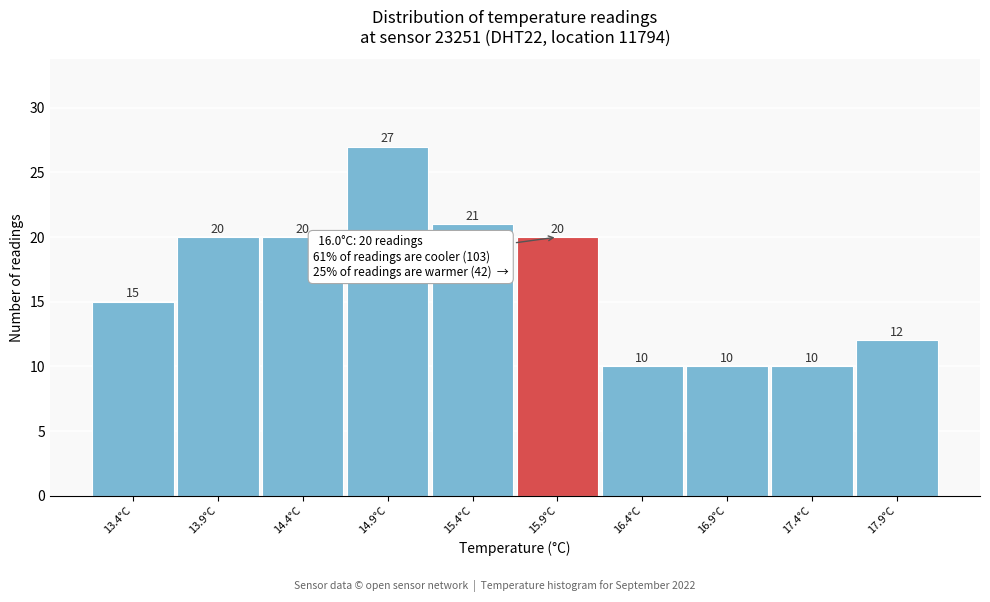

Reading left to right, what are all the values shown in this chart?

13.4°C=15	13.9°C=20	14.4°C=20	14.9°C=27	15.4°C=21	15.9°C=20	16.4°C=10	16.9°C=10	17.4°C=10	17.9°C=12